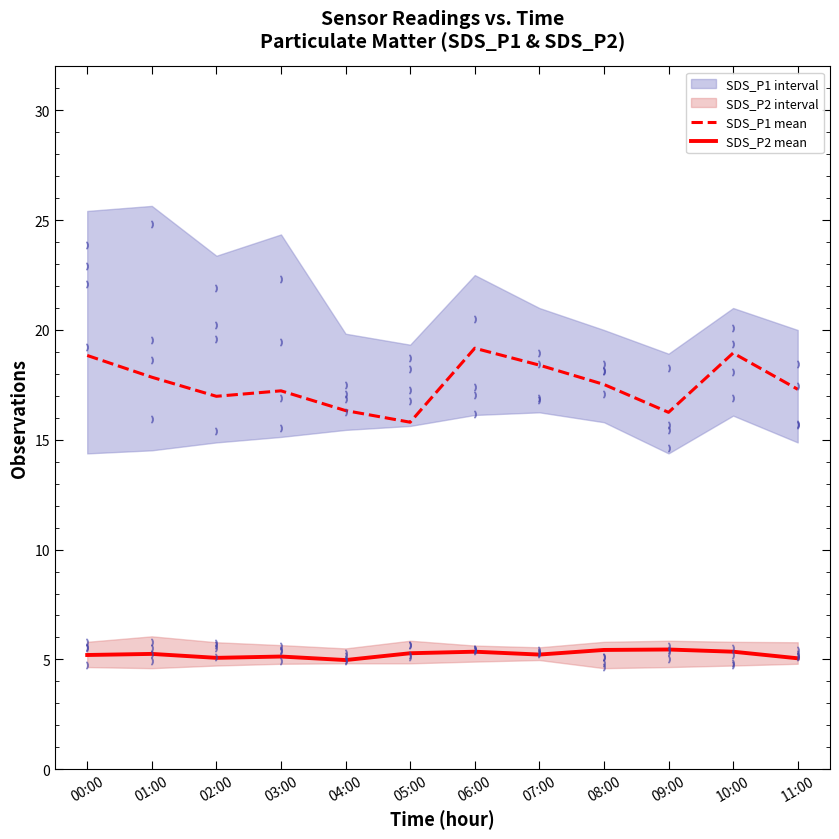

Which series has the largest total across all categories?

SDS_P1 mean